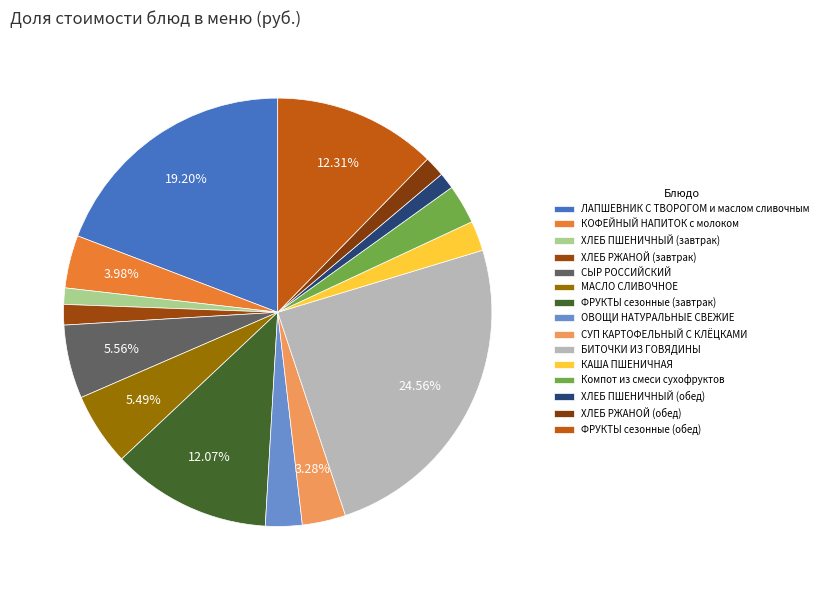

Count the number of slices in the pie.

15